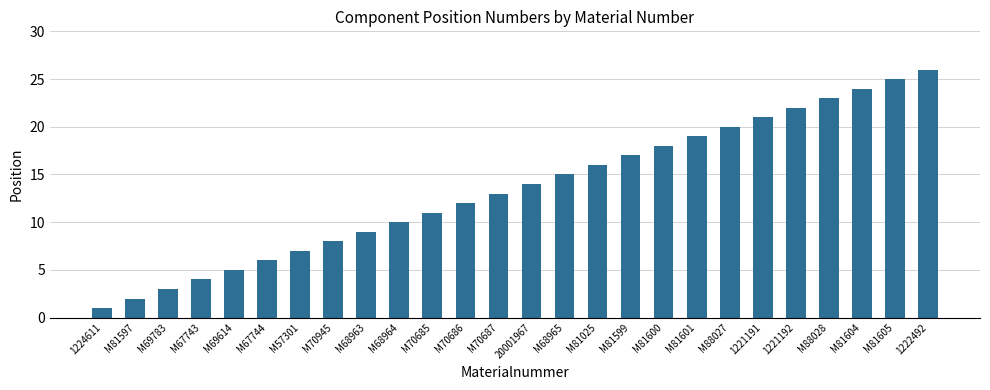

What is the label of the 5th bar from the left?

M69614